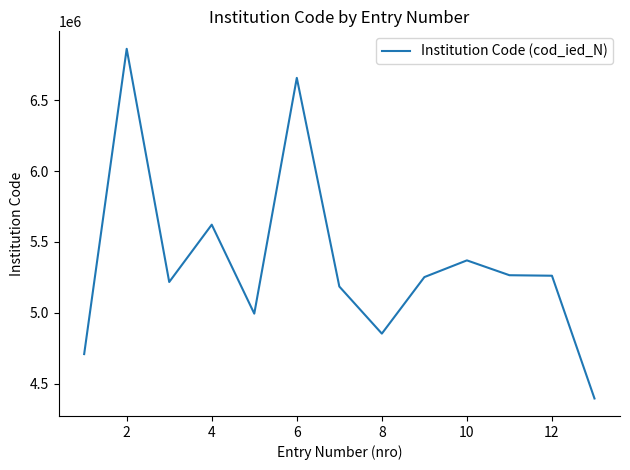

What is the difference between the maximum and minimum values?

2469147